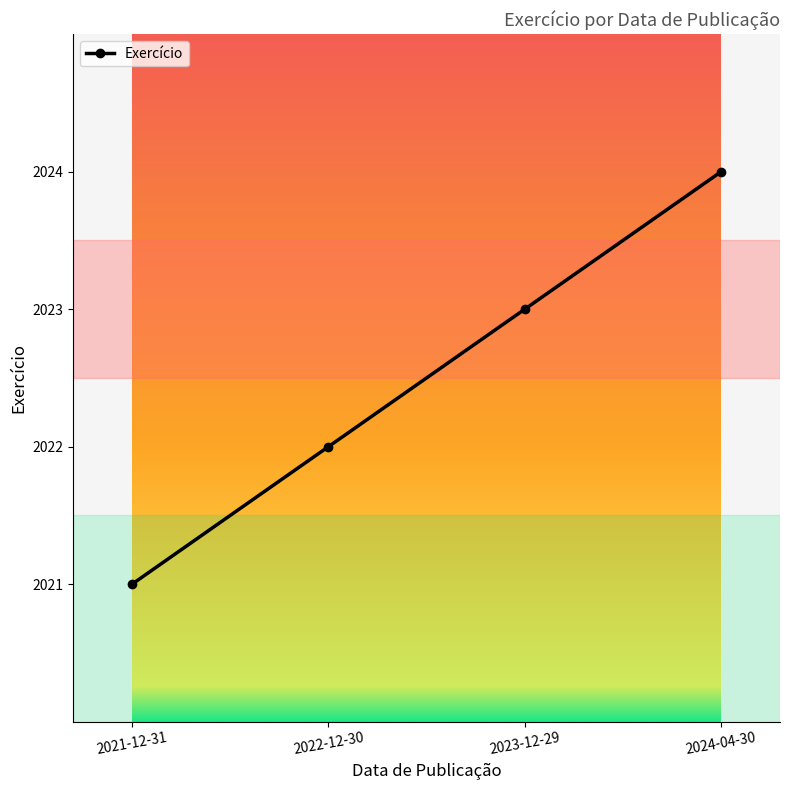

Does the chart display data point markers on the line(s)?

Yes